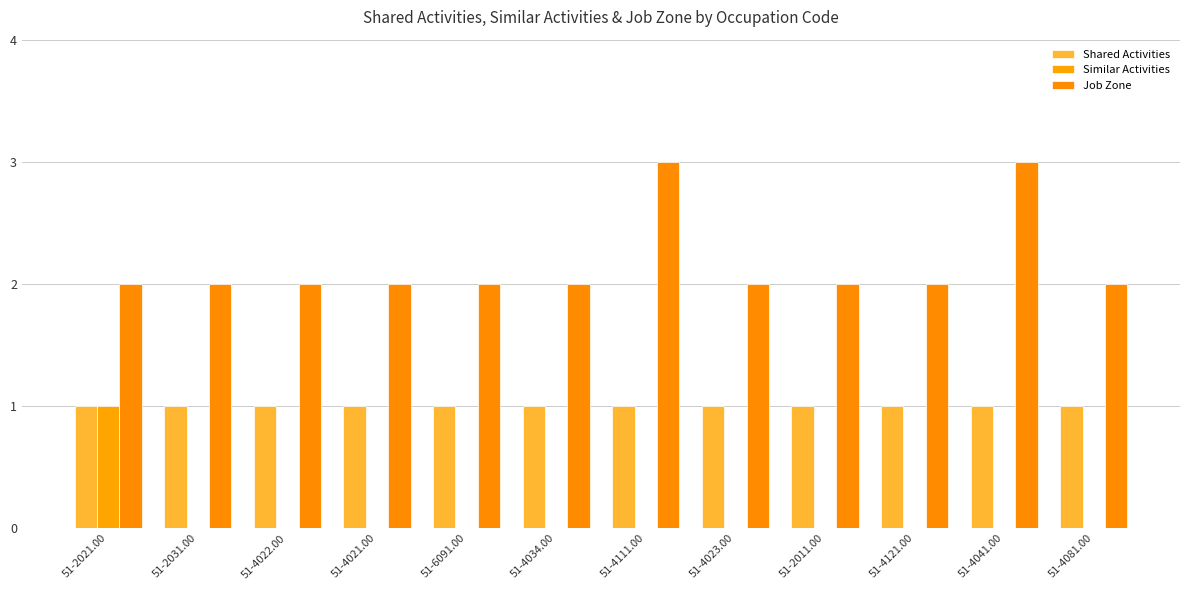

What value does the Job Zone series have at 51-6091.00?

2